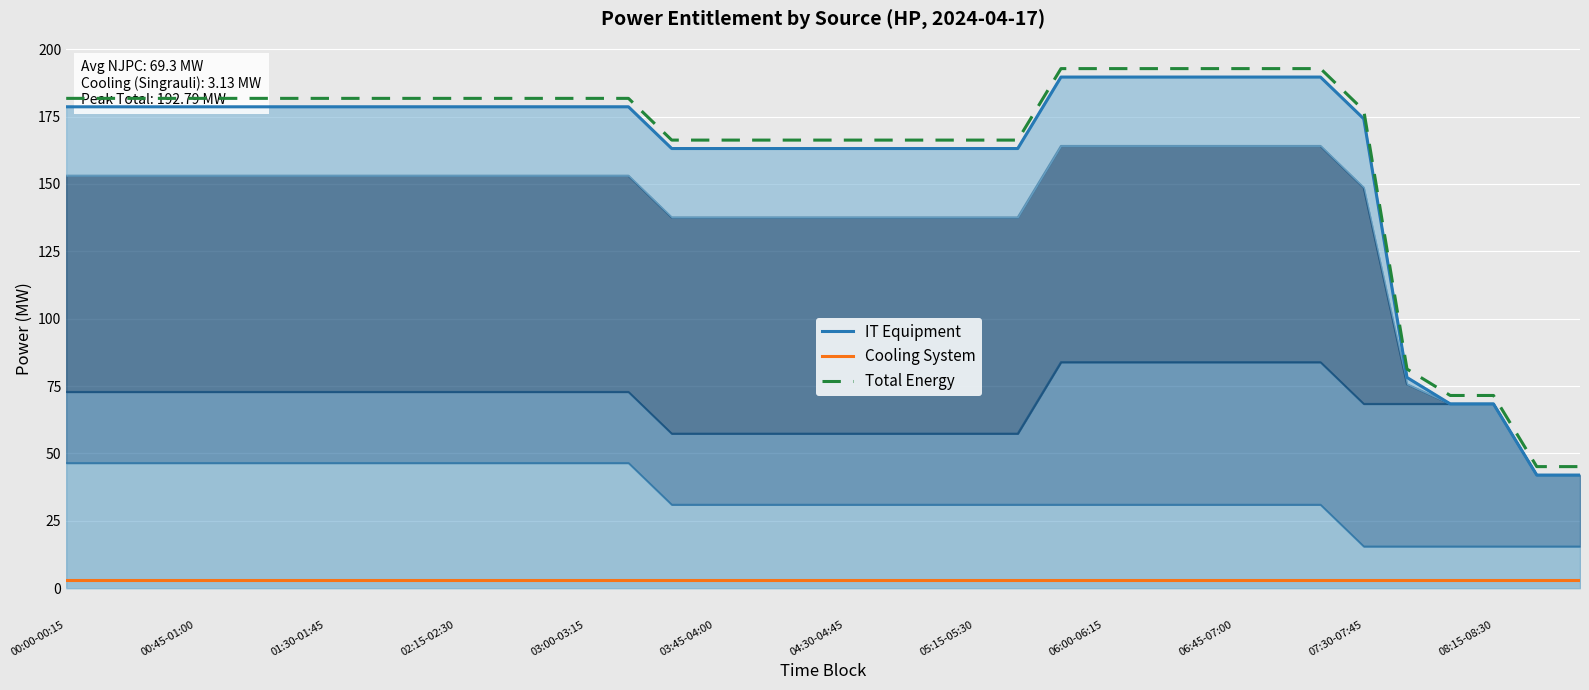

True or false: Cooling System has more than 2 interior local peaks.

False